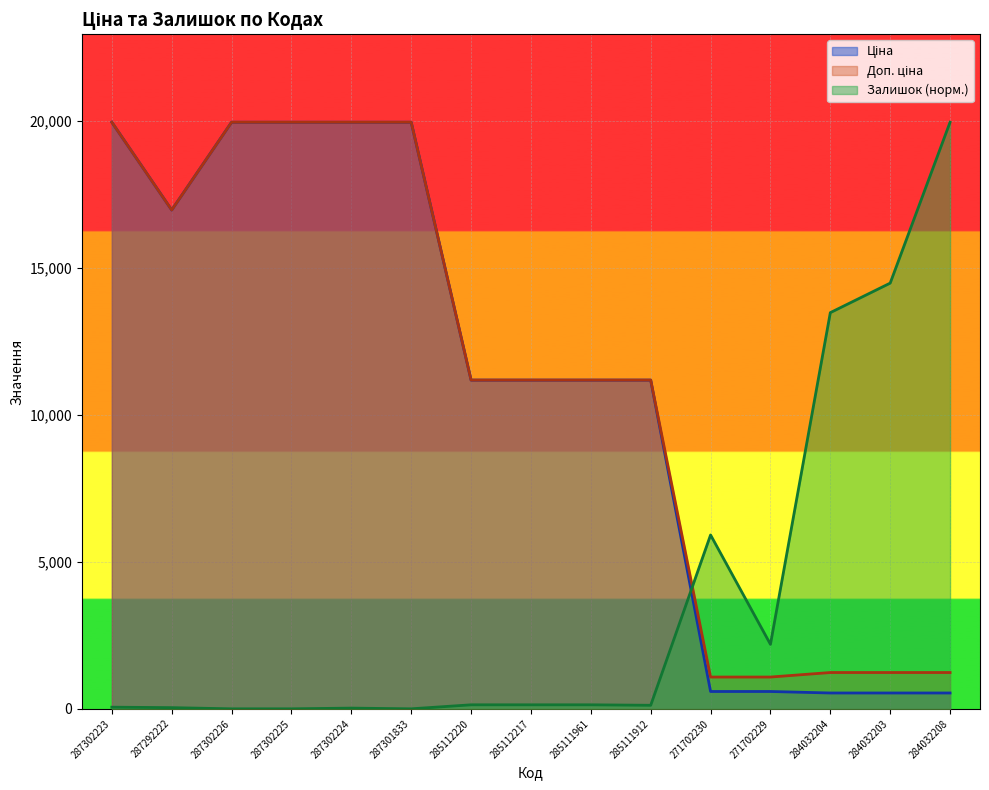

Which category has the lowest value in the Доп. ціна series?

271702230